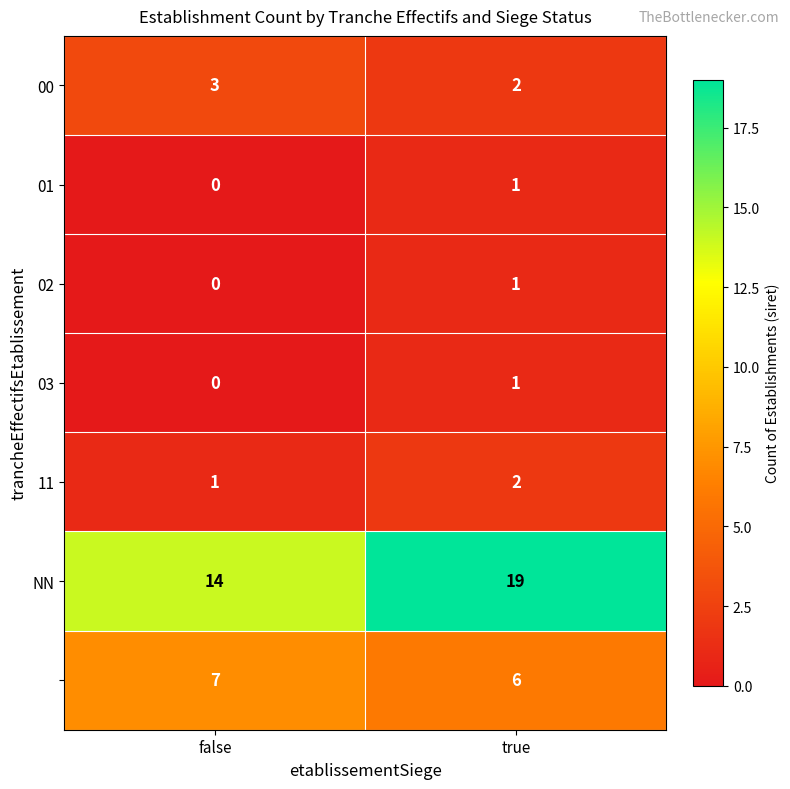

At how many categories does at least one series exceed 1?

2